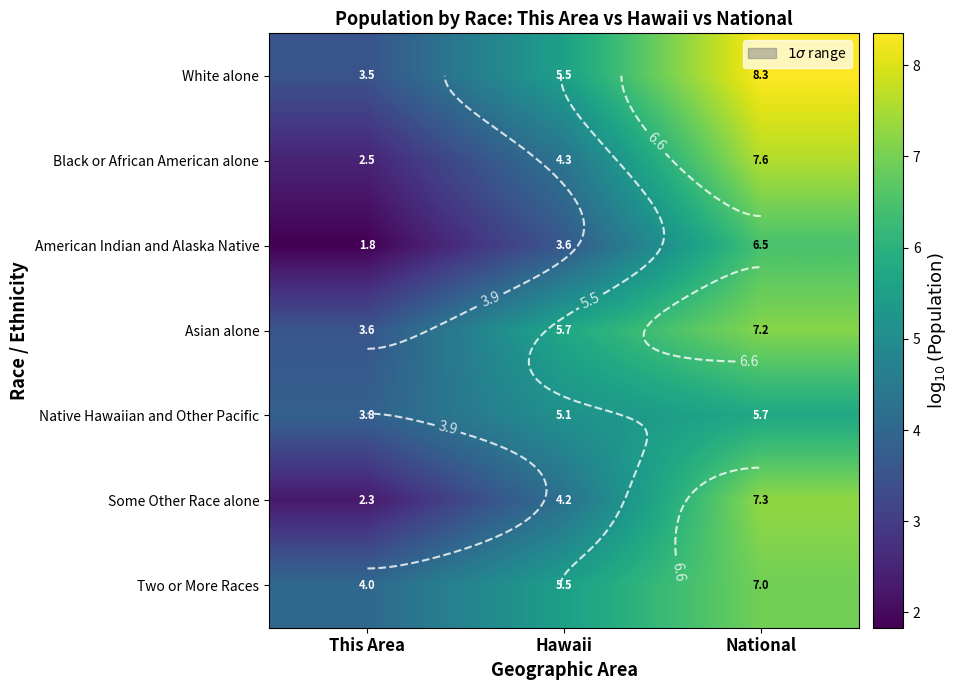

Rank the series by their maximum value, from highest to lowest.

White alone, Black or African American alone, Some Other Race alone, Asian alone, Two or More Races, American Indian and Alaska Native, Native Hawaiian and Other Pacific